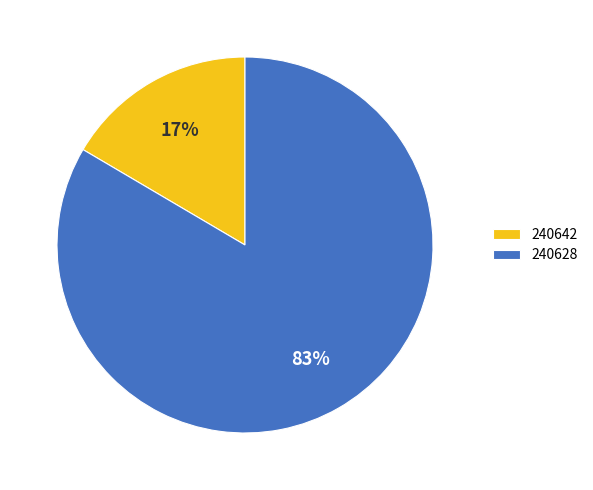

Combined, do 240628 and 240642 account for over 50%?

Yes